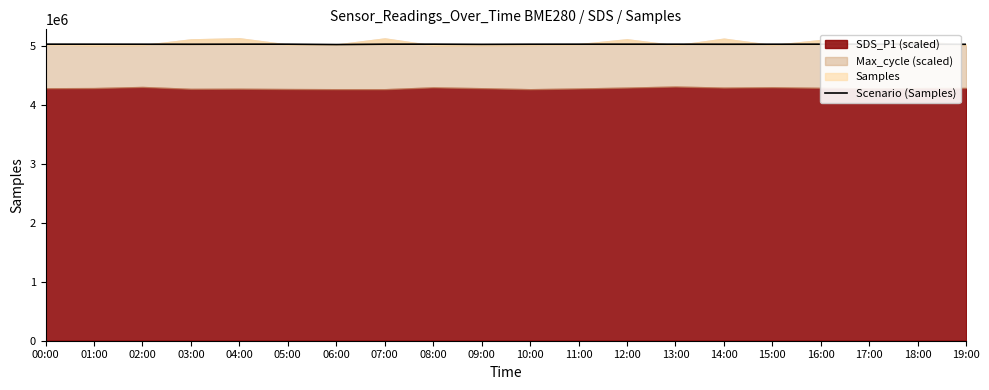

Reading left to right, list all the values displayed in this chart.

00:00=5029067	01:00=5028710	02:00=5028268	03:00=5027525	04:00=5028762	05:00=5028578	06:00=5022462	07:00=5028572	08:00=5029000	09:00=5025657	10:00=5028101	11:00=5028629	12:00=5028452	13:00=5028521	14:00=5027658	15:00=5028160	16:00=5028526	17:00=5028182	18:00=5028420	19:00=5026431